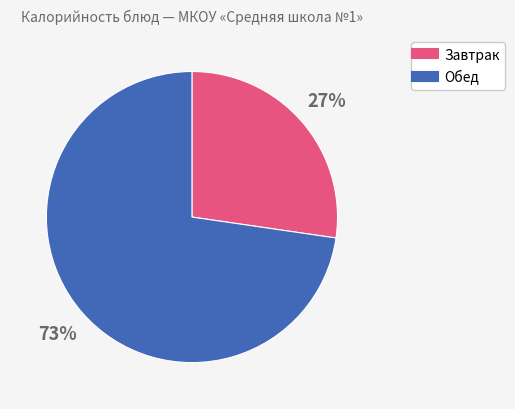

Is there any slice that represents more than half of the pie?

Yes